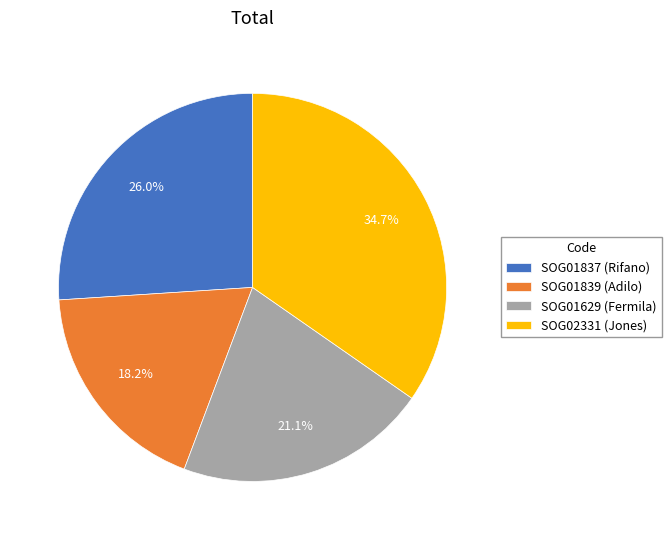

What percentage is the SOG01837 slice, to the nearest percent?

26%